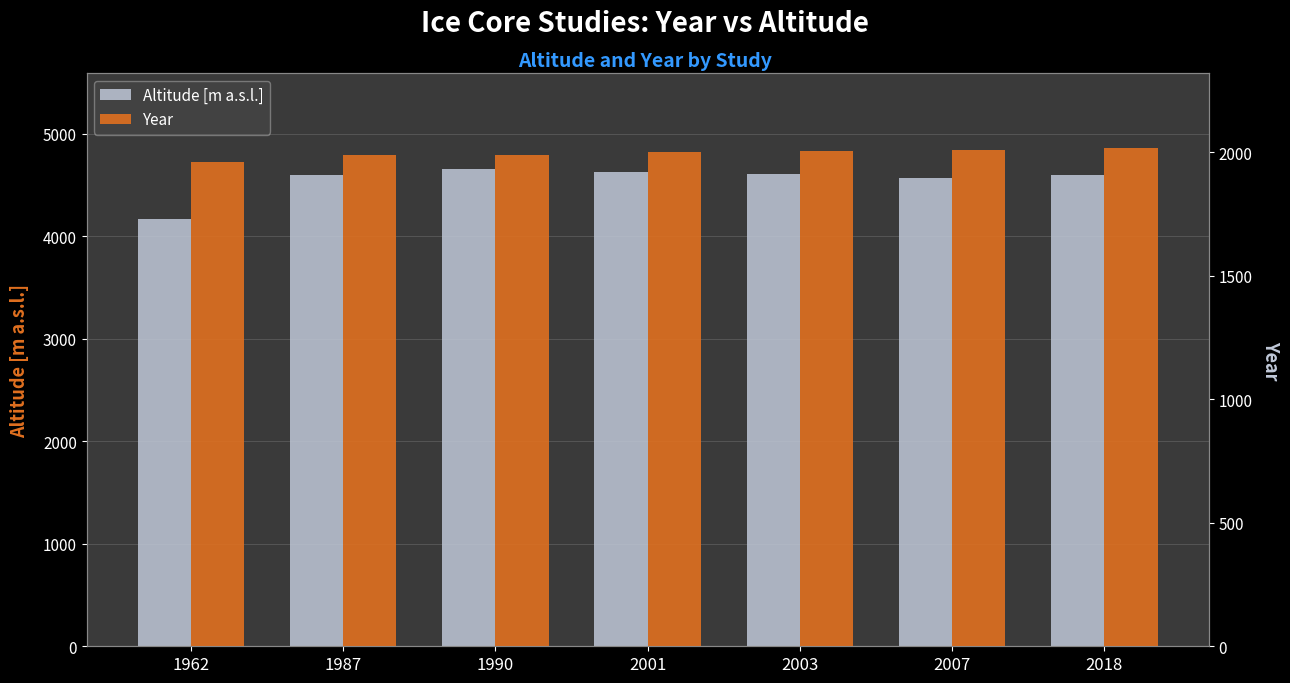

What value does the Year series have at 2003?

2003